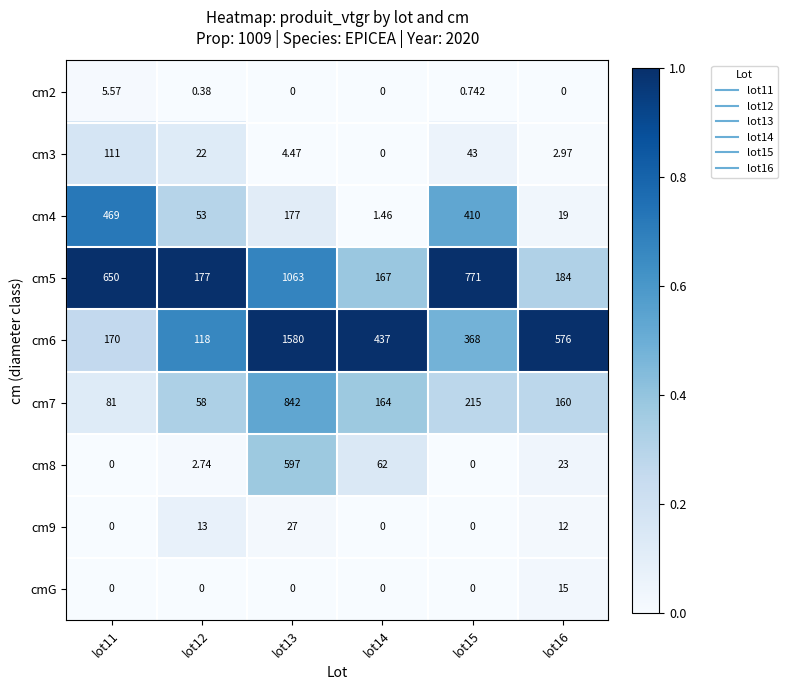

At which category is the sum across all series the highest?

lot13